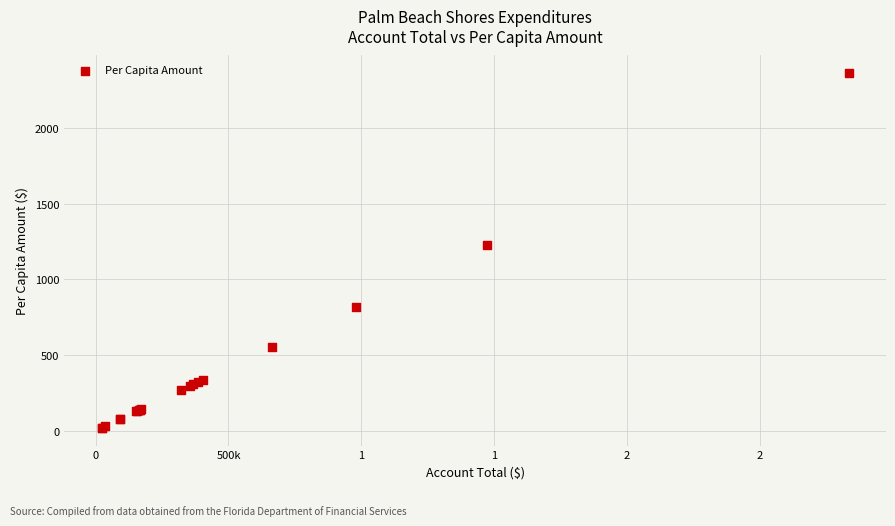

What Y value in the scatter plot is closest to 1190?

1227.3